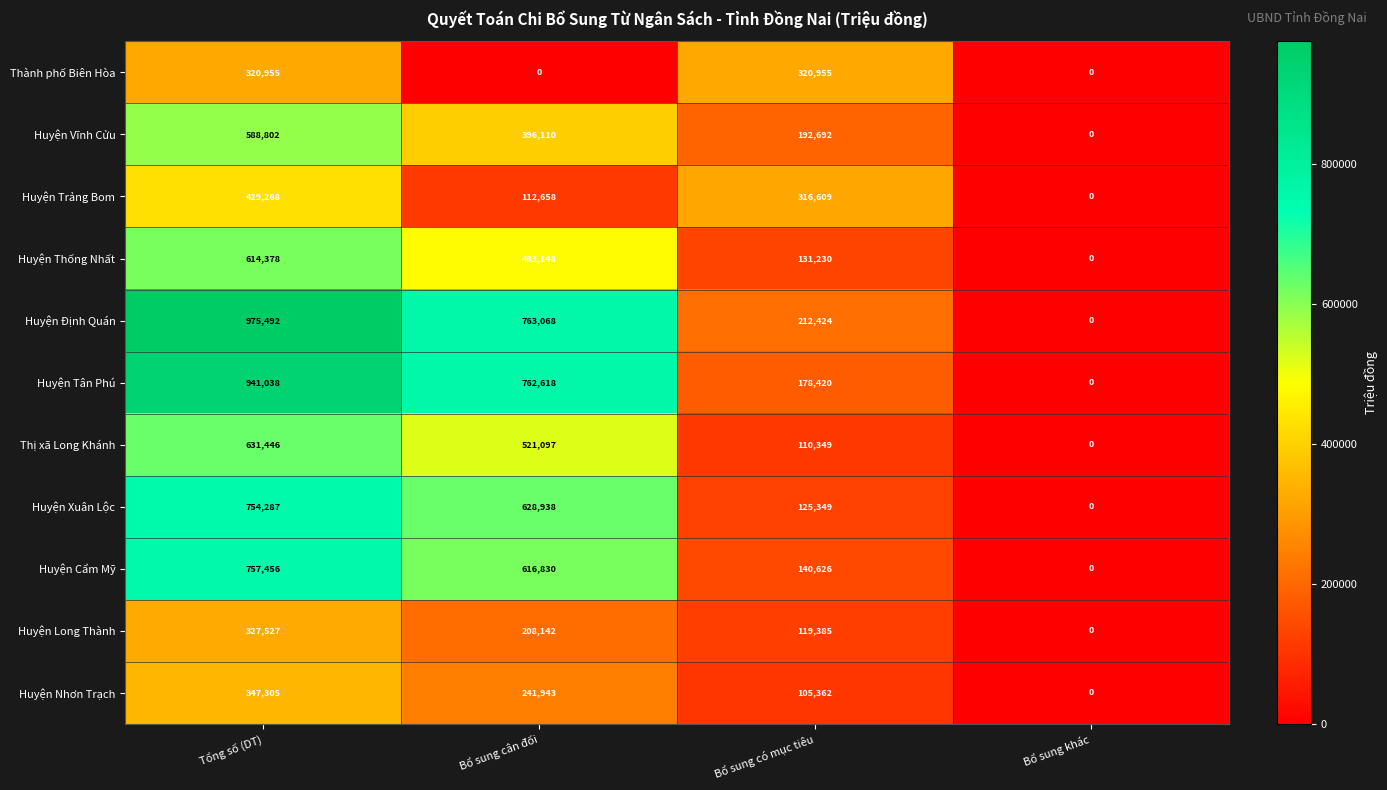

Rank the categories by Huyện Trảng Bom value from lowest to highest.

Bổ sung khác, Bổ sung cân đối, Bổ sung có mục tiêu, Tổng số (DT)